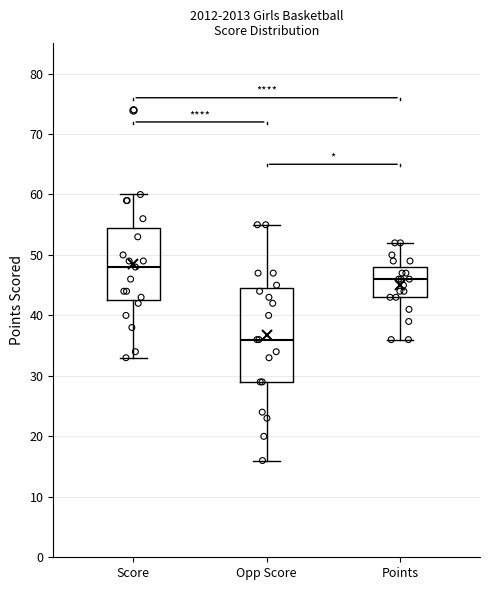

Where does the median line of the box for Score sit on the y-axis? The values are not printed on the chart, so give them approximately, as read against the axis.

48